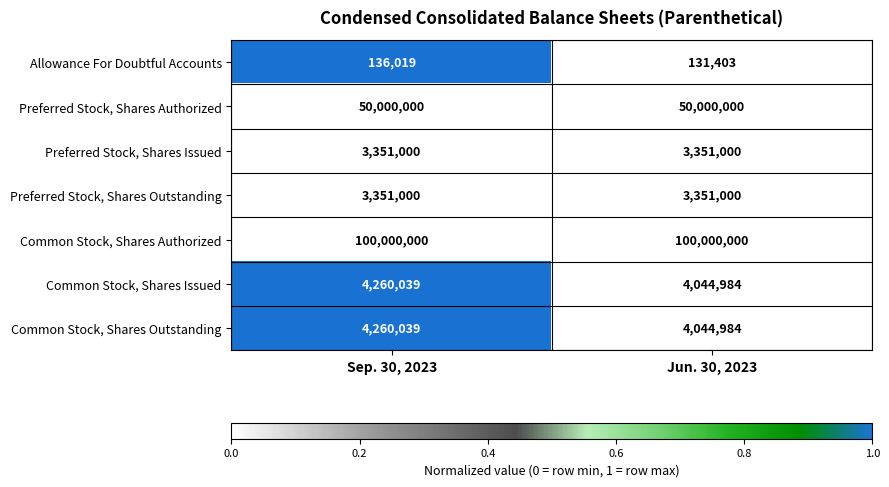

Reading left to right, what are all the values shown in this chart?

Allowance For Doubtful Accounts: 136019	131403
Preferred Stock, Shares Authorized: 50000000	50000000
Preferred Stock, Shares Issued: 3351000	3351000
Preferred Stock, Shares Outstanding: 3351000	3351000
Common Stock, Shares Authorized: 100000000	100000000
Common Stock, Shares Issued: 4260039	4044984
Common Stock, Shares Outstanding: 4260039	4044984